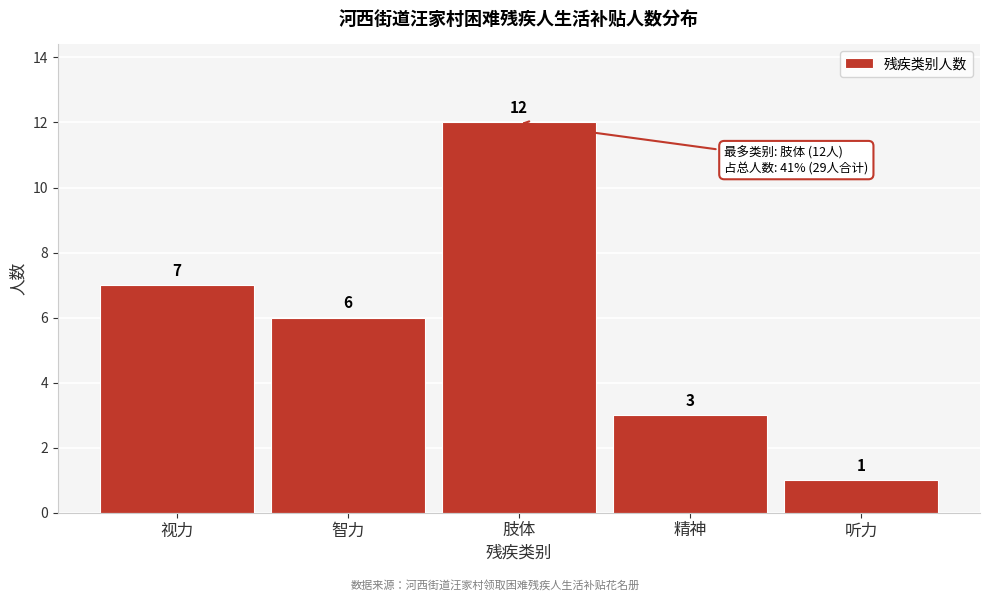

Reading right to left, transcribe all the data shown in this chart.

听力=1	精神=3	肢体=12	智力=6	视力=7